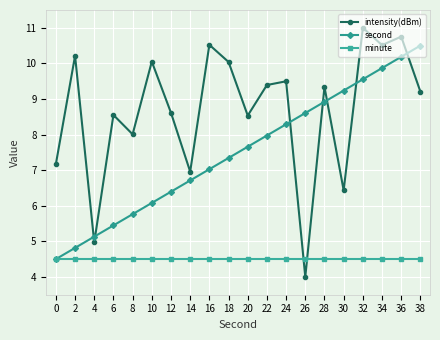

Is it true that intensity(dBm) equals 4.1 at 12?

False